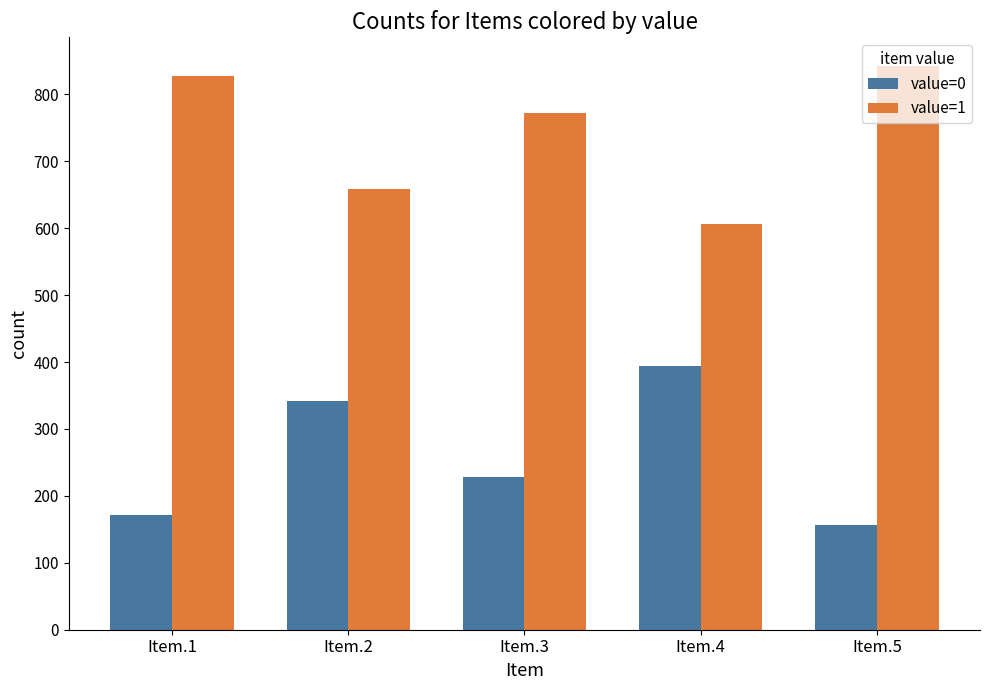

List the labels in order of value=1 value, largest first.

Item.5, Item.1, Item.3, Item.2, Item.4